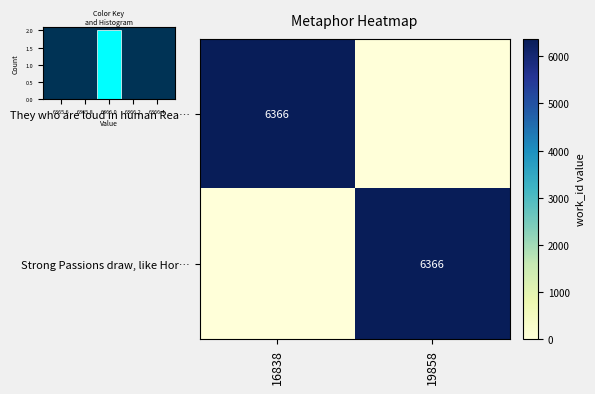

Is it true that They who are loud in human Rea… equals 6366 at 16838?

True